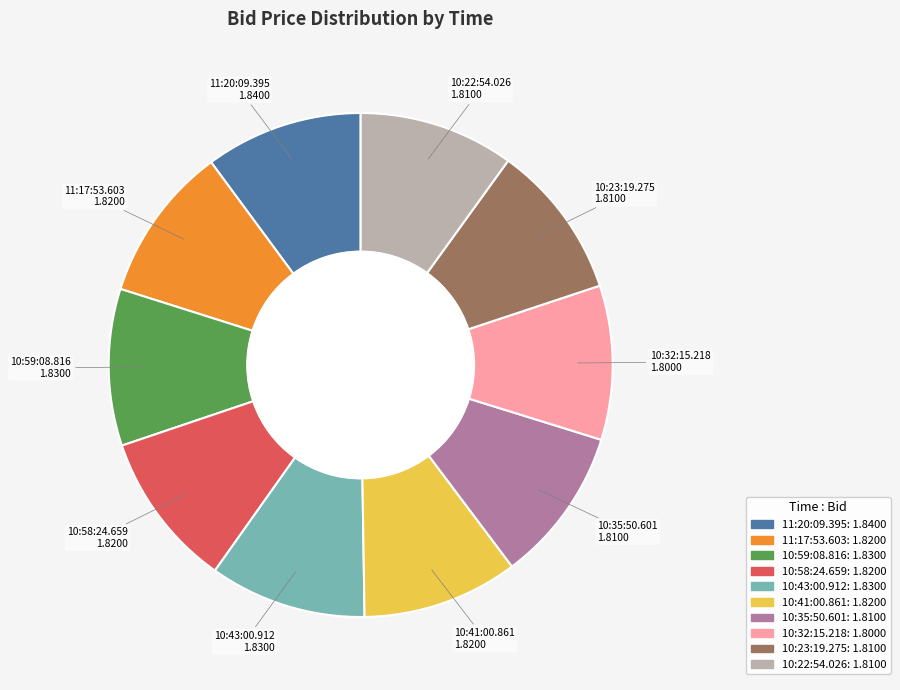

How many segments does this pie chart have?

10